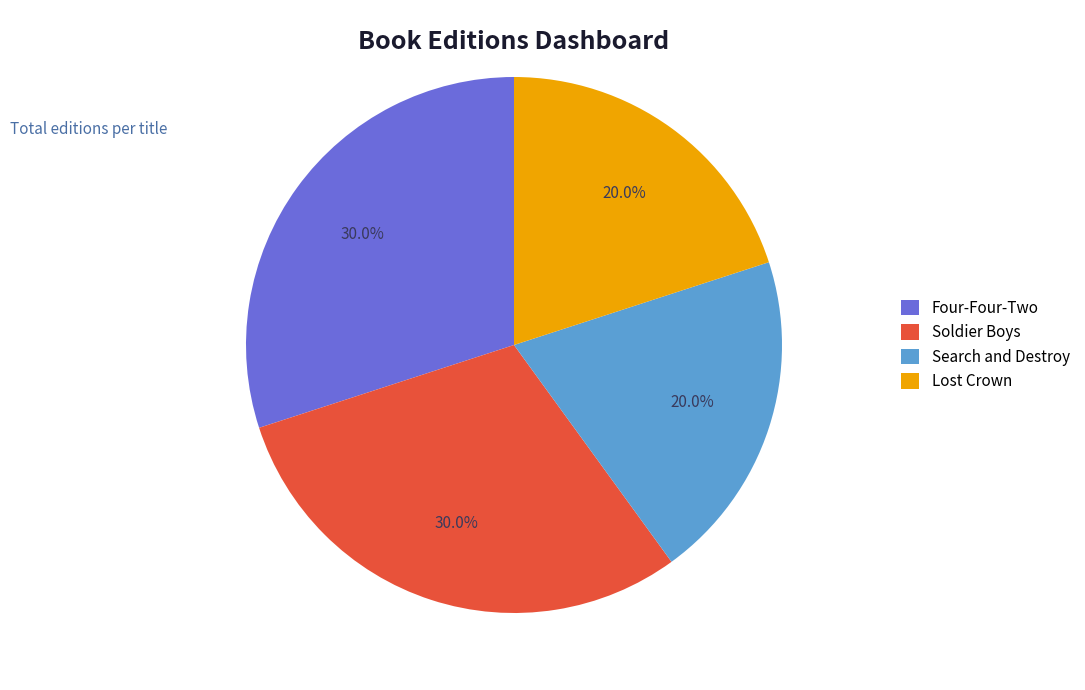

How many slices are in this pie chart?

4